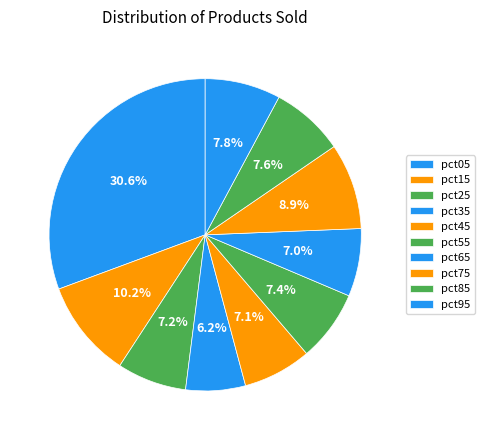

How many segments does this pie chart have?

10